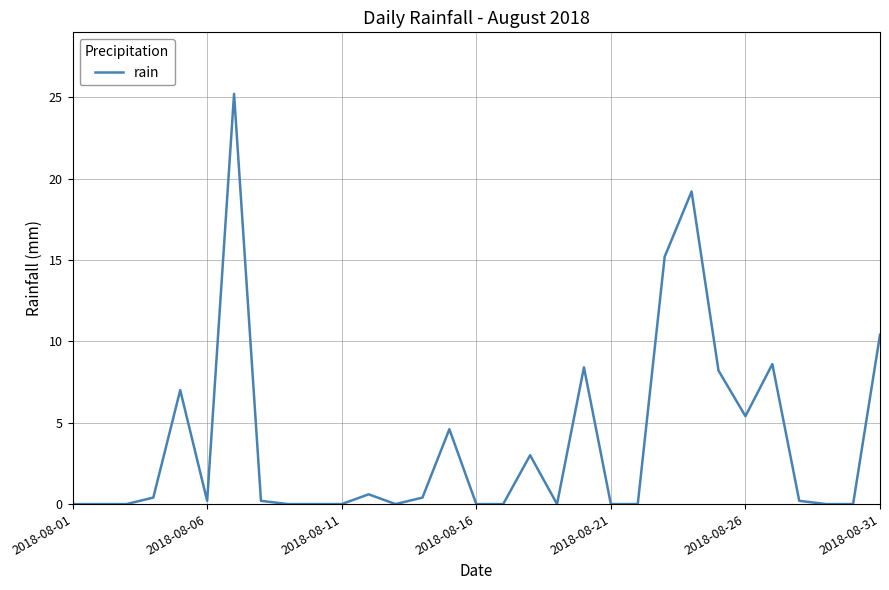

True or false: the data has more than 0 interior local peaks.

True